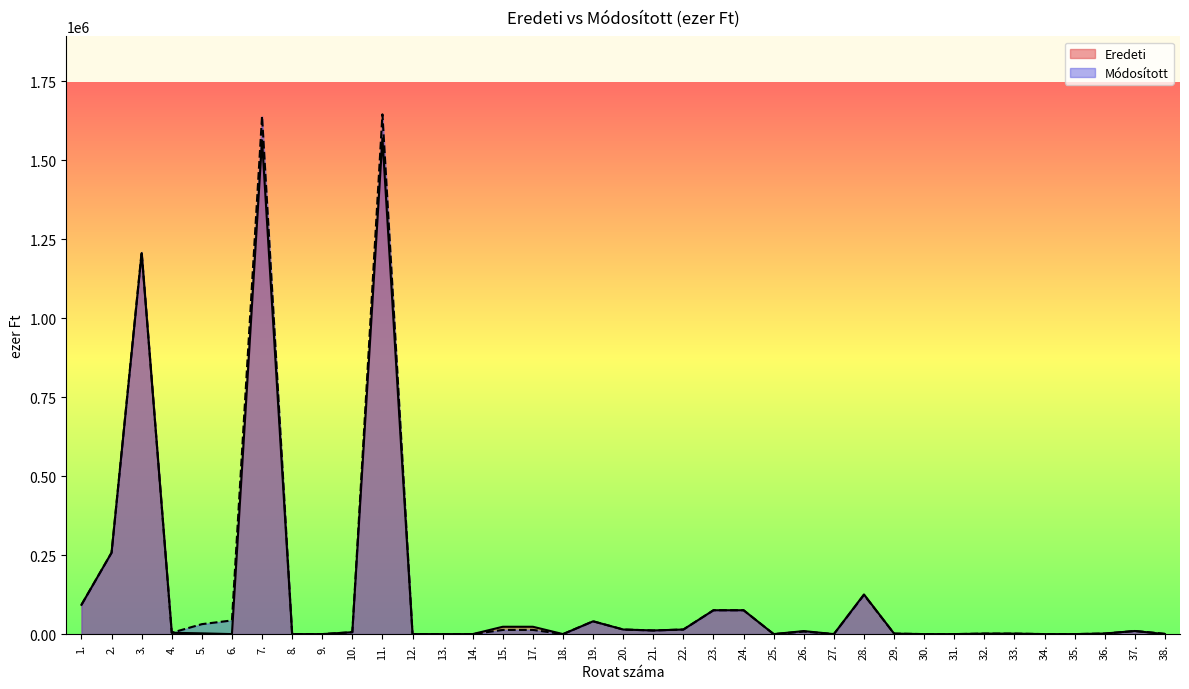

What is the difference between the maximum and minimum values in the Módosított series?

1644966